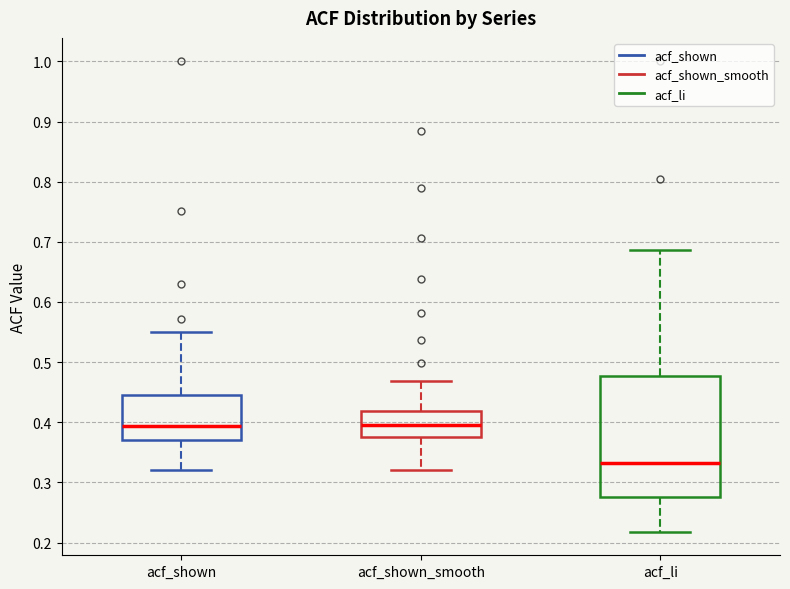

Where is the upper edge of the box for acf_shown_smooth on the y-axis? The values are not printed on the chart, so give them approximately, as read against the axis.

0.42